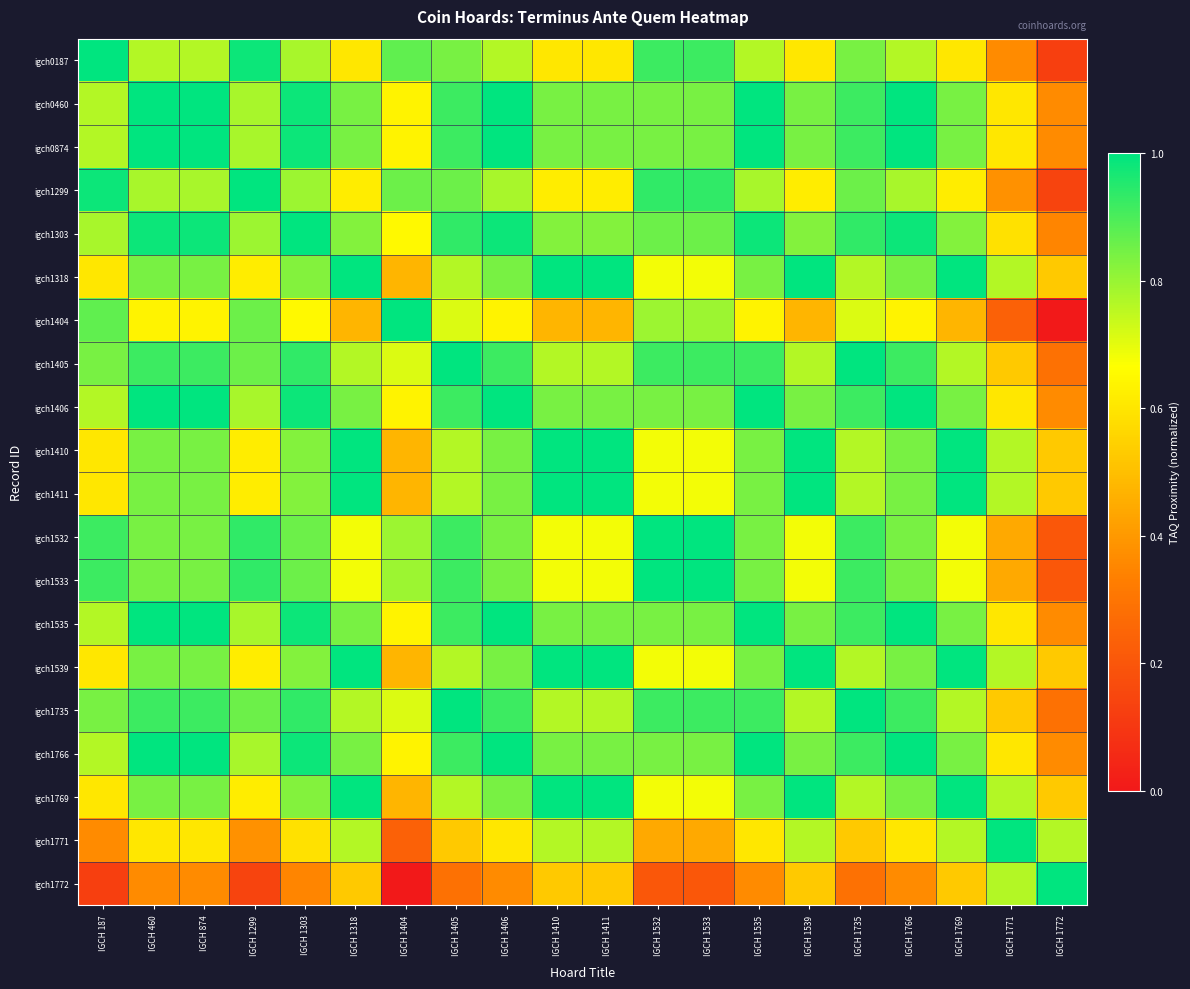

Reading left to right, extract all data points from this chart.

igch0187: IGCH 187=1.0	IGCH 460=0.8	IGCH 874=0.8	IGCH 1299=1.0	IGCH 1303=0.8	IGCH 1318=0.6	IGCH 1404=0.9	IGCH 1405=0.8	IGCH 1406=0.8	IGCH 1410=0.6	IGCH 1411=0.6	IGCH 1532=0.9	IGCH 1533=0.9	IGCH 1535=0.8	IGCH 1539=0.6	IGCH 1735=0.8	IGCH 1766=0.8	IGCH 1769=0.6	IGCH 1771=0.4	IGCH 1772=0.1
igch0460: IGCH 187=0.8	IGCH 460=1.0	IGCH 874=1.0	IGCH 1299=0.8	IGCH 1303=1.0	IGCH 1318=0.8	IGCH 1404=0.6	IGCH 1405=0.9	IGCH 1406=1.0	IGCH 1410=0.8	IGCH 1411=0.8	IGCH 1532=0.8	IGCH 1533=0.8	IGCH 1535=1.0	IGCH 1539=0.8	IGCH 1735=0.9	IGCH 1766=1.0	IGCH 1769=0.8	IGCH 1771=0.6	IGCH 1772=0.4
igch0874: IGCH 187=0.8	IGCH 460=1.0	IGCH 874=1.0	IGCH 1299=0.8	IGCH 1303=1.0	IGCH 1318=0.8	IGCH 1404=0.6	IGCH 1405=0.9	IGCH 1406=1.0	IGCH 1410=0.8	IGCH 1411=0.8	IGCH 1532=0.8	IGCH 1533=0.8	IGCH 1535=1.0	IGCH 1539=0.8	IGCH 1735=0.9	IGCH 1766=1.0	IGCH 1769=0.8	IGCH 1771=0.6	IGCH 1772=0.4
igch1299: IGCH 187=1.0	IGCH 460=0.8	IGCH 874=0.8	IGCH 1299=1.0	IGCH 1303=0.8	IGCH 1318=0.6	IGCH 1404=0.9	IGCH 1405=0.9	IGCH 1406=0.8	IGCH 1410=0.6	IGCH 1411=0.6	IGCH 1532=0.9	IGCH 1533=0.9	IGCH 1535=0.8	IGCH 1539=0.6	IGCH 1735=0.9	IGCH 1766=0.8	IGCH 1769=0.6	IGCH 1771=0.4	IGCH 1772=0.1
igch1303: IGCH 187=0.8	IGCH 460=1.0	IGCH 874=1.0	IGCH 1299=0.8	IGCH 1303=1.0	IGCH 1318=0.8	IGCH 1404=0.7	IGCH 1405=0.9	IGCH 1406=1.0	IGCH 1410=0.8	IGCH 1411=0.8	IGCH 1532=0.9	IGCH 1533=0.9	IGCH 1535=1.0	IGCH 1539=0.8	IGCH 1735=0.9	IGCH 1766=1.0	IGCH 1769=0.8	IGCH 1771=0.6	IGCH 1772=0.3
igch1318: IGCH 187=0.6	IGCH 460=0.8	IGCH 874=0.8	IGCH 1299=0.6	IGCH 1303=0.8	IGCH 1318=1.0	IGCH 1404=0.5	IGCH 1405=0.8	IGCH 1406=0.8	IGCH 1410=1.0	IGCH 1411=1.0	IGCH 1532=0.7	IGCH 1533=0.7	IGCH 1535=0.8	IGCH 1539=1.0	IGCH 1735=0.8	IGCH 1766=0.8	IGCH 1769=1.0	IGCH 1771=0.8	IGCH 1772=0.5
igch1404: IGCH 187=0.9	IGCH 460=0.6	IGCH 874=0.6	IGCH 1299=0.9	IGCH 1303=0.7	IGCH 1318=0.5	IGCH 1404=1.0	IGCH 1405=0.7	IGCH 1406=0.6	IGCH 1410=0.5	IGCH 1411=0.5	IGCH 1532=0.8	IGCH 1533=0.8	IGCH 1535=0.6	IGCH 1539=0.5	IGCH 1735=0.7	IGCH 1766=0.6	IGCH 1769=0.5	IGCH 1771=0.2	IGCH 1772=0.0
igch1405: IGCH 187=0.8	IGCH 460=0.9	IGCH 874=0.9	IGCH 1299=0.9	IGCH 1303=0.9	IGCH 1318=0.8	IGCH 1404=0.7	IGCH 1405=1.0	IGCH 1406=0.9	IGCH 1410=0.8	IGCH 1411=0.8	IGCH 1532=0.9	IGCH 1533=0.9	IGCH 1535=0.9	IGCH 1539=0.8	IGCH 1735=1.0	IGCH 1766=0.9	IGCH 1769=0.8	IGCH 1771=0.5	IGCH 1772=0.3
igch1406: IGCH 187=0.8	IGCH 460=1.0	IGCH 874=1.0	IGCH 1299=0.8	IGCH 1303=1.0	IGCH 1318=0.8	IGCH 1404=0.6	IGCH 1405=0.9	IGCH 1406=1.0	IGCH 1410=0.8	IGCH 1411=0.8	IGCH 1532=0.8	IGCH 1533=0.8	IGCH 1535=1.0	IGCH 1539=0.8	IGCH 1735=0.9	IGCH 1766=1.0	IGCH 1769=0.8	IGCH 1771=0.6	IGCH 1772=0.4
igch1410: IGCH 187=0.6	IGCH 460=0.8	IGCH 874=0.8	IGCH 1299=0.6	IGCH 1303=0.8	IGCH 1318=1.0	IGCH 1404=0.5	IGCH 1405=0.8	IGCH 1406=0.8	IGCH 1410=1.0	IGCH 1411=1.0	IGCH 1532=0.7	IGCH 1533=0.7	IGCH 1535=0.8	IGCH 1539=1.0	IGCH 1735=0.8	IGCH 1766=0.8	IGCH 1769=1.0	IGCH 1771=0.8	IGCH 1772=0.5
igch1411: IGCH 187=0.6	IGCH 460=0.8	IGCH 874=0.8	IGCH 1299=0.6	IGCH 1303=0.8	IGCH 1318=1.0	IGCH 1404=0.5	IGCH 1405=0.8	IGCH 1406=0.8	IGCH 1410=1.0	IGCH 1411=1.0	IGCH 1532=0.7	IGCH 1533=0.7	IGCH 1535=0.8	IGCH 1539=1.0	IGCH 1735=0.8	IGCH 1766=0.8	IGCH 1769=1.0	IGCH 1771=0.8	IGCH 1772=0.5
igch1532: IGCH 187=0.9	IGCH 460=0.8	IGCH 874=0.8	IGCH 1299=0.9	IGCH 1303=0.9	IGCH 1318=0.7	IGCH 1404=0.8	IGCH 1405=0.9	IGCH 1406=0.8	IGCH 1410=0.7	IGCH 1411=0.7	IGCH 1532=1.0	IGCH 1533=1.0	IGCH 1535=0.8	IGCH 1539=0.7	IGCH 1735=0.9	IGCH 1766=0.8	IGCH 1769=0.7	IGCH 1771=0.4	IGCH 1772=0.2
igch1533: IGCH 187=0.9	IGCH 460=0.8	IGCH 874=0.8	IGCH 1299=0.9	IGCH 1303=0.9	IGCH 1318=0.7	IGCH 1404=0.8	IGCH 1405=0.9	IGCH 1406=0.8	IGCH 1410=0.7	IGCH 1411=0.7	IGCH 1532=1.0	IGCH 1533=1.0	IGCH 1535=0.8	IGCH 1539=0.7	IGCH 1735=0.9	IGCH 1766=0.8	IGCH 1769=0.7	IGCH 1771=0.4	IGCH 1772=0.2
igch1535: IGCH 187=0.8	IGCH 460=1.0	IGCH 874=1.0	IGCH 1299=0.8	IGCH 1303=1.0	IGCH 1318=0.8	IGCH 1404=0.6	IGCH 1405=0.9	IGCH 1406=1.0	IGCH 1410=0.8	IGCH 1411=0.8	IGCH 1532=0.8	IGCH 1533=0.8	IGCH 1535=1.0	IGCH 1539=0.8	IGCH 1735=0.9	IGCH 1766=1.0	IGCH 1769=0.8	IGCH 1771=0.6	IGCH 1772=0.4
igch1539: IGCH 187=0.6	IGCH 460=0.8	IGCH 874=0.8	IGCH 1299=0.6	IGCH 1303=0.8	IGCH 1318=1.0	IGCH 1404=0.5	IGCH 1405=0.8	IGCH 1406=0.8	IGCH 1410=1.0	IGCH 1411=1.0	IGCH 1532=0.7	IGCH 1533=0.7	IGCH 1535=0.8	IGCH 1539=1.0	IGCH 1735=0.8	IGCH 1766=0.8	IGCH 1769=1.0	IGCH 1771=0.8	IGCH 1772=0.5
igch1735: IGCH 187=0.8	IGCH 460=0.9	IGCH 874=0.9	IGCH 1299=0.9	IGCH 1303=0.9	IGCH 1318=0.8	IGCH 1404=0.7	IGCH 1405=1.0	IGCH 1406=0.9	IGCH 1410=0.8	IGCH 1411=0.8	IGCH 1532=0.9	IGCH 1533=0.9	IGCH 1535=0.9	IGCH 1539=0.8	IGCH 1735=1.0	IGCH 1766=0.9	IGCH 1769=0.8	IGCH 1771=0.5	IGCH 1772=0.3
igch1766: IGCH 187=0.8	IGCH 460=1.0	IGCH 874=1.0	IGCH 1299=0.8	IGCH 1303=1.0	IGCH 1318=0.8	IGCH 1404=0.6	IGCH 1405=0.9	IGCH 1406=1.0	IGCH 1410=0.8	IGCH 1411=0.8	IGCH 1532=0.8	IGCH 1533=0.8	IGCH 1535=1.0	IGCH 1539=0.8	IGCH 1735=0.9	IGCH 1766=1.0	IGCH 1769=0.8	IGCH 1771=0.6	IGCH 1772=0.4
igch1769: IGCH 187=0.6	IGCH 460=0.8	IGCH 874=0.8	IGCH 1299=0.6	IGCH 1303=0.8	IGCH 1318=1.0	IGCH 1404=0.5	IGCH 1405=0.8	IGCH 1406=0.8	IGCH 1410=1.0	IGCH 1411=1.0	IGCH 1532=0.7	IGCH 1533=0.7	IGCH 1535=0.8	IGCH 1539=1.0	IGCH 1735=0.8	IGCH 1766=0.8	IGCH 1769=1.0	IGCH 1771=0.8	IGCH 1772=0.5
igch1771: IGCH 187=0.4	IGCH 460=0.6	IGCH 874=0.6	IGCH 1299=0.4	IGCH 1303=0.6	IGCH 1318=0.8	IGCH 1404=0.2	IGCH 1405=0.5	IGCH 1406=0.6	IGCH 1410=0.8	IGCH 1411=0.8	IGCH 1532=0.4	IGCH 1533=0.4	IGCH 1535=0.6	IGCH 1539=0.8	IGCH 1735=0.5	IGCH 1766=0.6	IGCH 1769=0.8	IGCH 1771=1.0	IGCH 1772=0.8
igch1772: IGCH 187=0.1	IGCH 460=0.4	IGCH 874=0.4	IGCH 1299=0.1	IGCH 1303=0.3	IGCH 1318=0.5	IGCH 1404=0.0	IGCH 1405=0.3	IGCH 1406=0.4	IGCH 1410=0.5	IGCH 1411=0.5	IGCH 1532=0.2	IGCH 1533=0.2	IGCH 1535=0.4	IGCH 1539=0.5	IGCH 1735=0.3	IGCH 1766=0.4	IGCH 1769=0.5	IGCH 1771=0.8	IGCH 1772=1.0